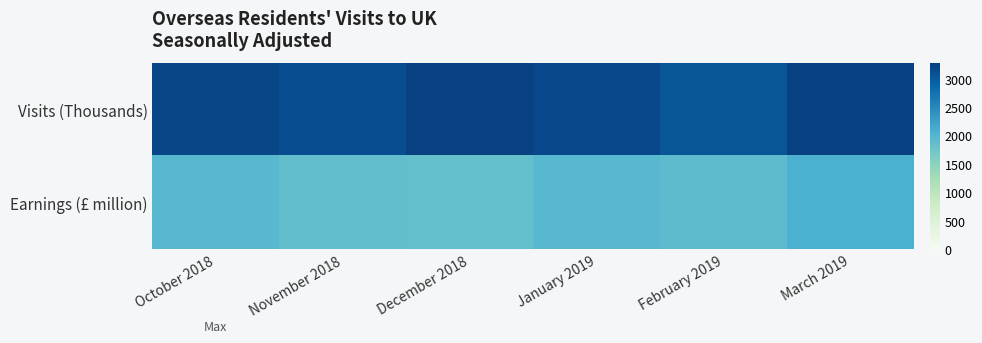

At which category is the sum across all series the highest?

March 2019